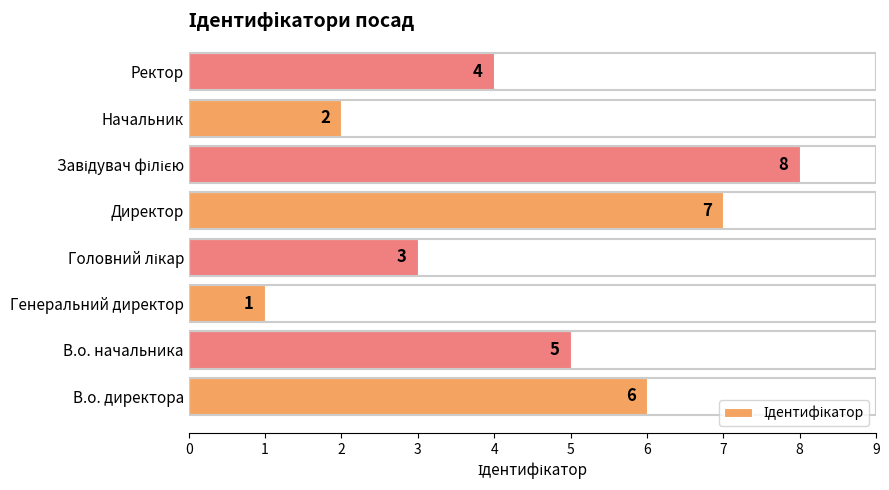

How many values are between 3 and 7?

5